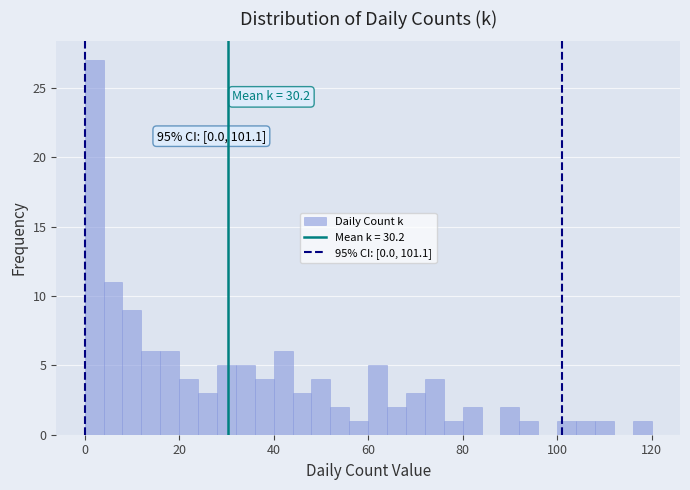

Around what value on the x-axis is the tallest bar? Give the approximate position of its centre, as read against the axis.

2